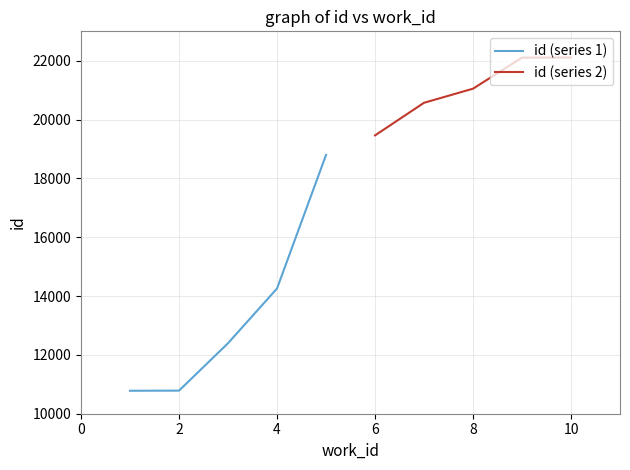

What is the maximum value for id (series 1)?

18797